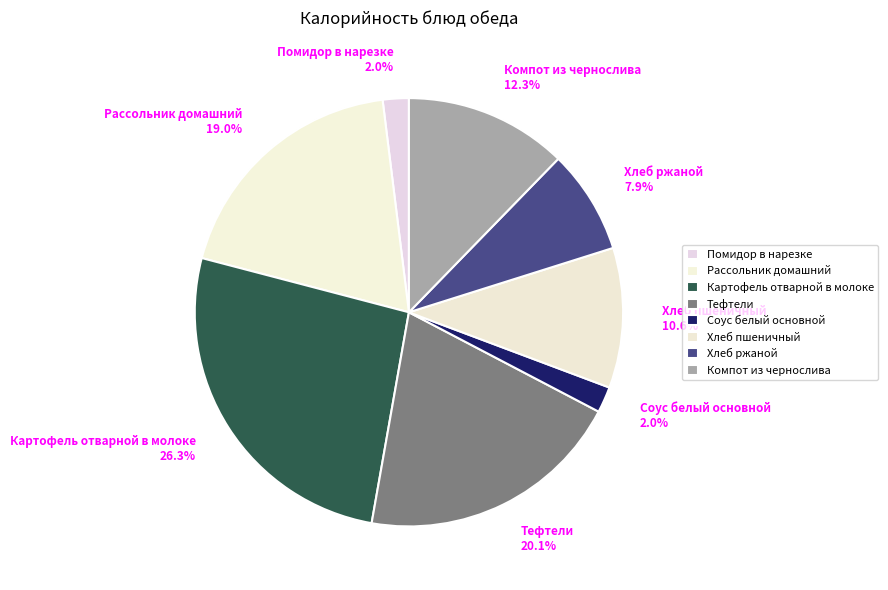

To the nearest percent, what is the average slice percentage?

12%